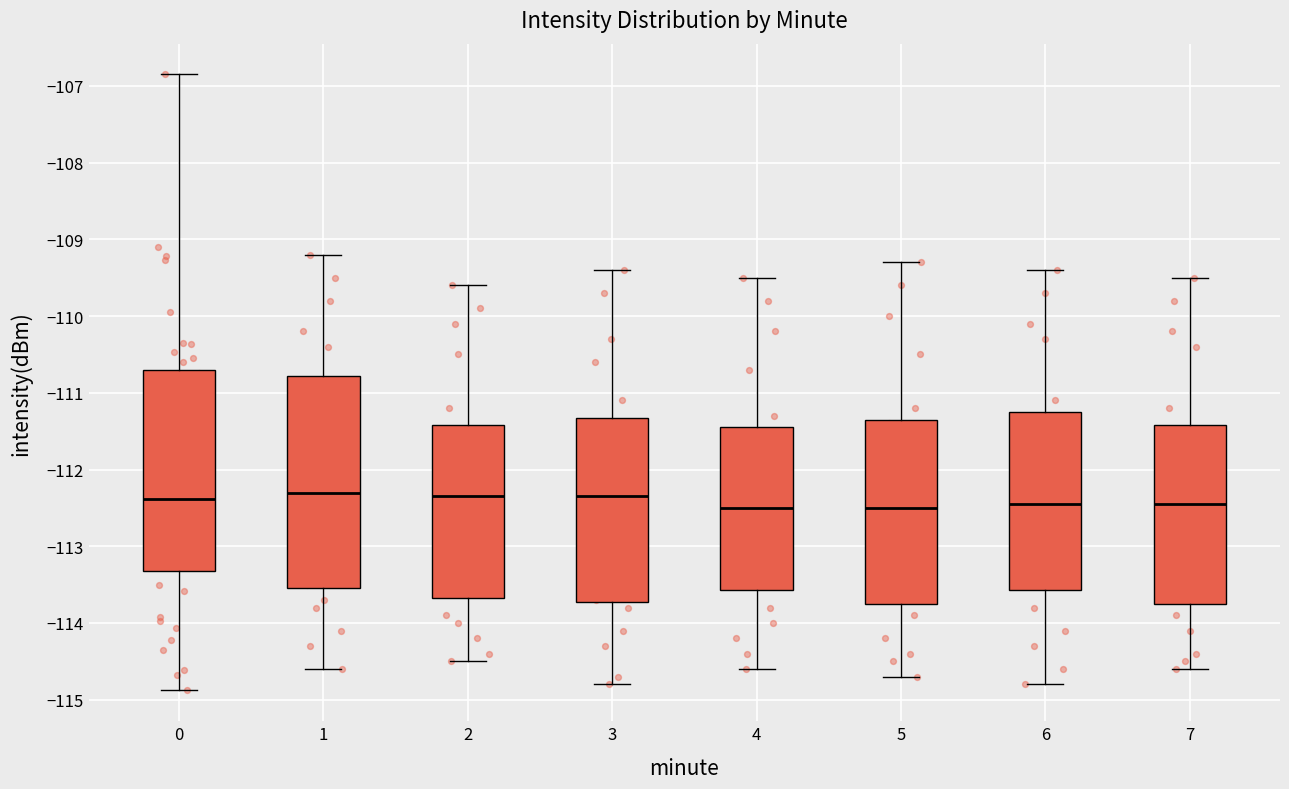

Where is the upper edge of the box at x = 2 on the y-axis? The values are not printed on the chart, so give them approximately, as read against the axis.

-111.4